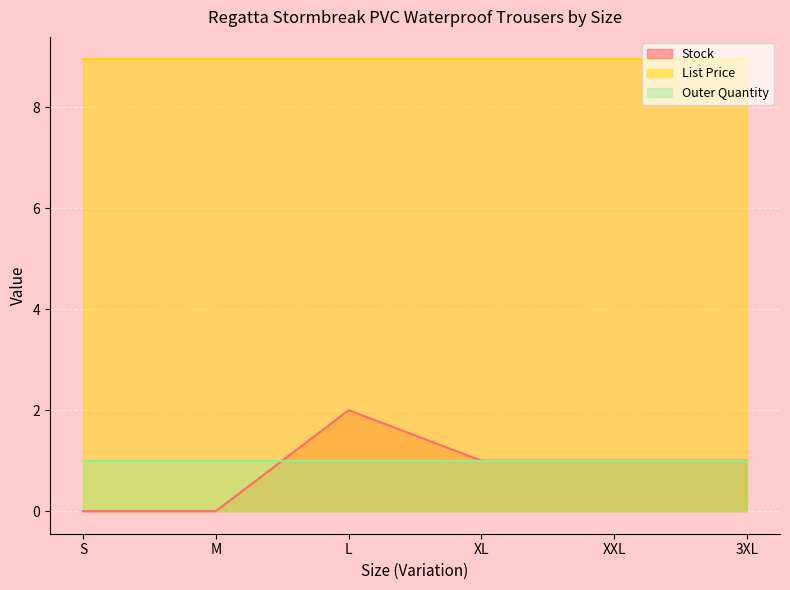

True or false: List Price and Stock intersect in this chart.

False